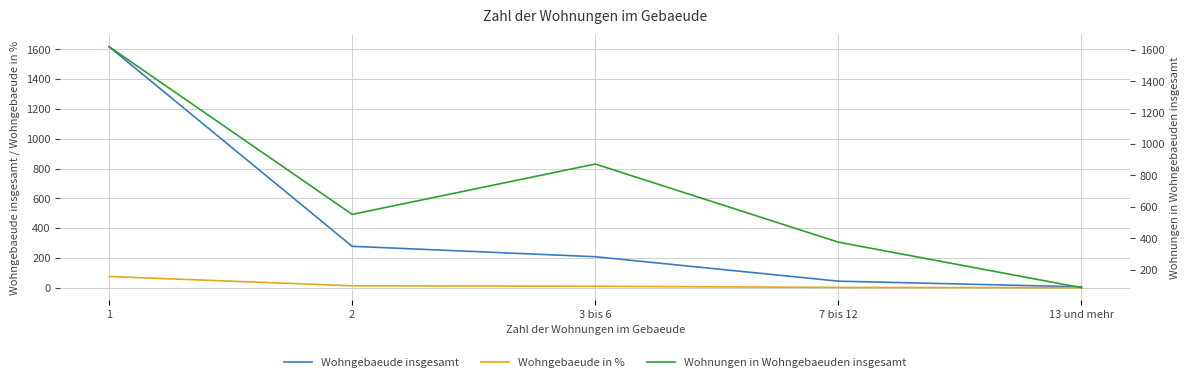

Which category has the lowest value across all series?

13 und mehr